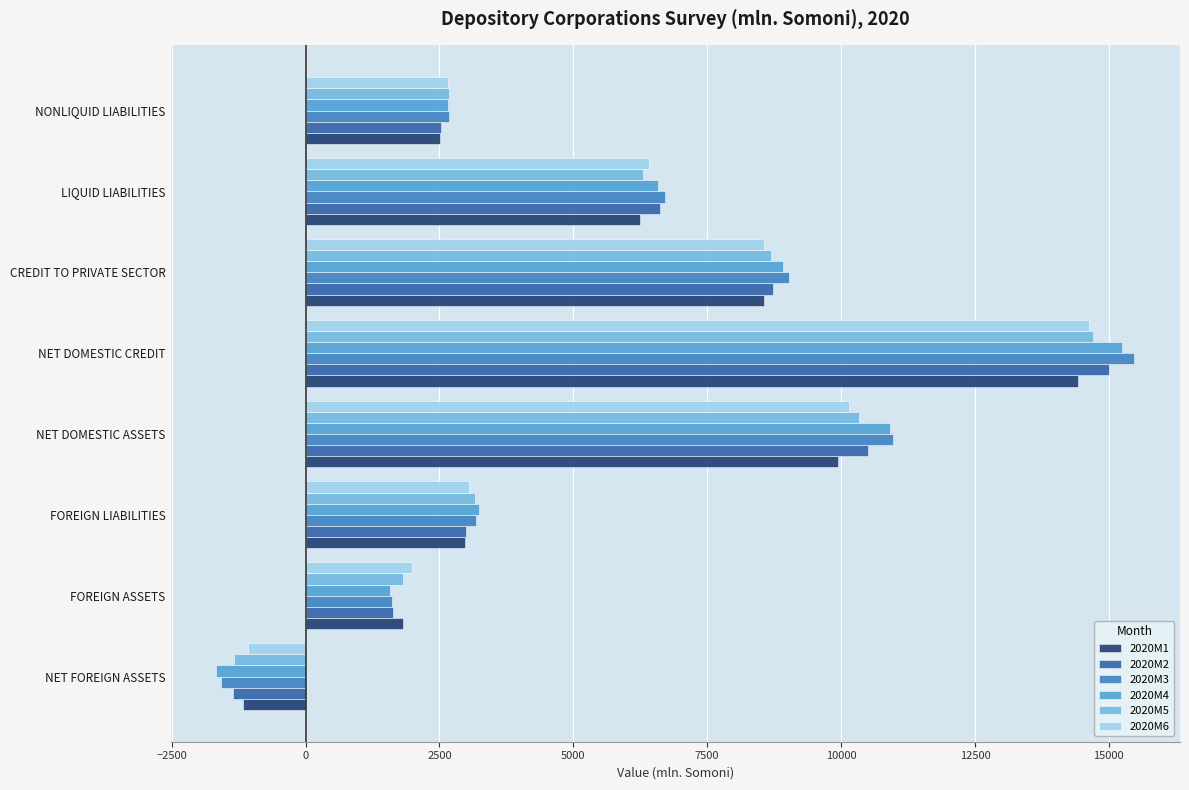

What is the difference between the highest and lowest values at FOREIGN ASSETS?

418.4